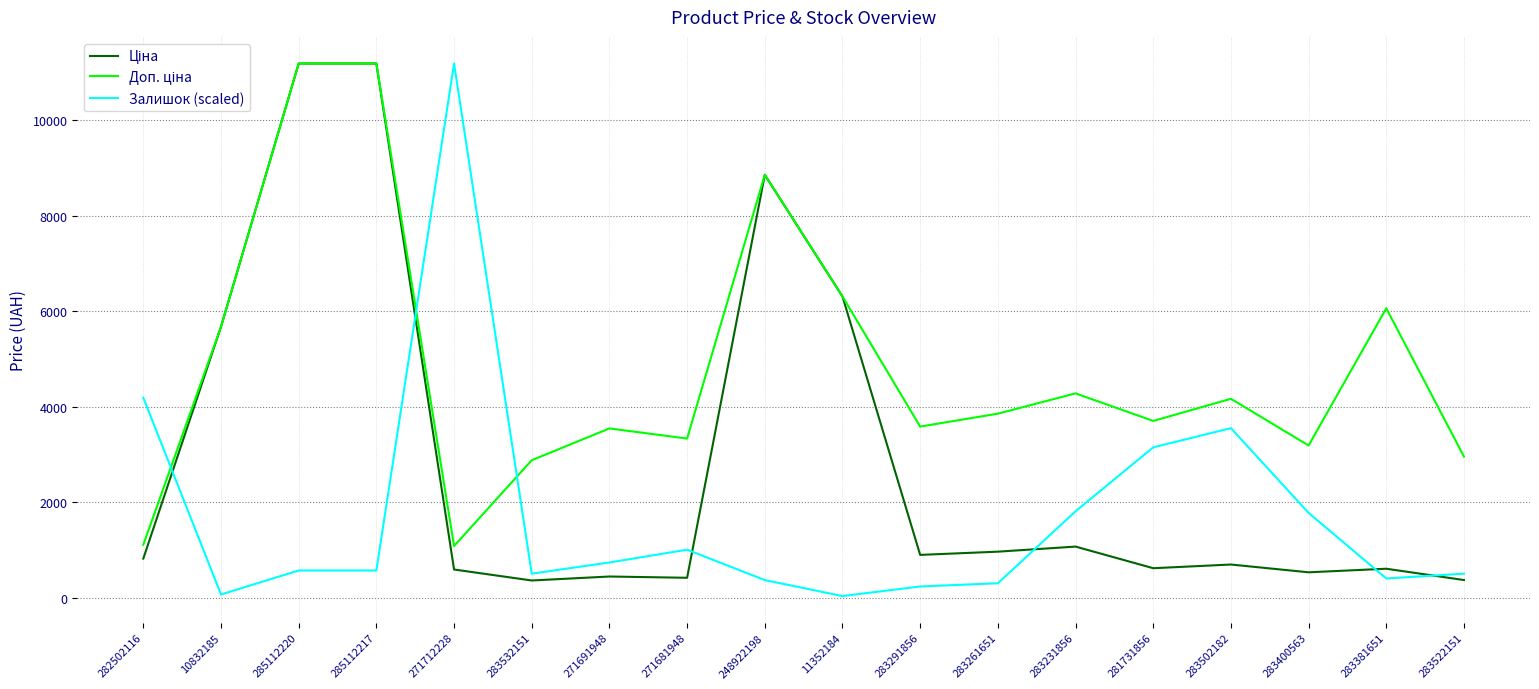

What is the difference between the highest and lowest values at 271681948?

2915.9